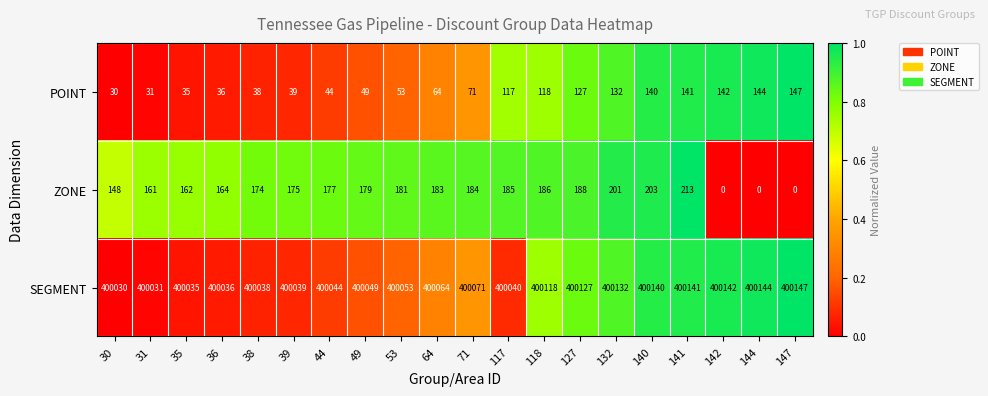

At how many categories does at least one series exceed 0?

20